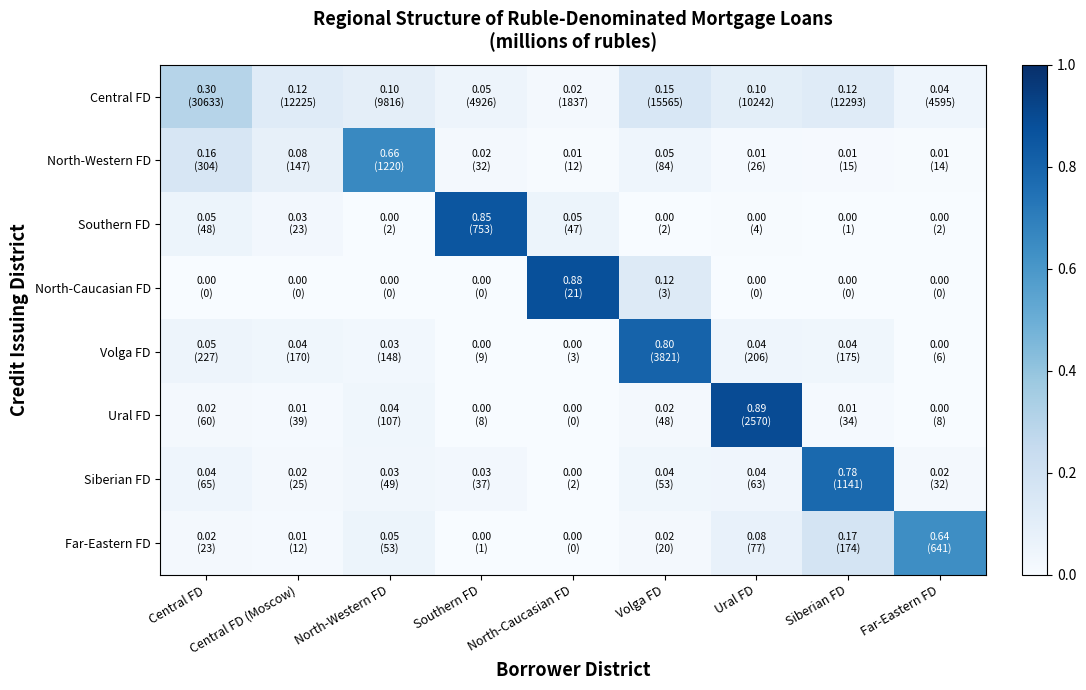

Reading right to left, what are all the values shown in this chart?

Central FD: Far-Eastern FD=0.0	Siberian FD=0.1	Ural FD=0.1	Volga FD=0.2	North-Caucasian FD=0.0	Southern FD=0.0	North-Western FD=0.1	Central FD (Moscow)=0.1	Central FD=0.3
North-Western FD: Far-Eastern FD=0.0	Siberian FD=0.0	Ural FD=0.0	Volga FD=0.0	North-Caucasian FD=0.0	Southern FD=0.0	North-Western FD=0.7	Central FD (Moscow)=0.1	Central FD=0.2
Southern FD: Far-Eastern FD=0.0	Siberian FD=0.0	Ural FD=0.0	Volga FD=0.0	North-Caucasian FD=0.1	Southern FD=0.9	North-Western FD=0.0	Central FD (Moscow)=0.0	Central FD=0.1
North-Caucasian FD: Far-Eastern FD=0.0	Siberian FD=0.0	Ural FD=0.0	Volga FD=0.1	North-Caucasian FD=0.9	Southern FD=0.0	North-Western FD=0.0	Central FD (Moscow)=0.0	Central FD=0.0
Volga FD: Far-Eastern FD=0.0	Siberian FD=0.0	Ural FD=0.0	Volga FD=0.8	North-Caucasian FD=0.0	Southern FD=0.0	North-Western FD=0.0	Central FD (Moscow)=0.0	Central FD=0.0
Ural FD: Far-Eastern FD=0.0	Siberian FD=0.0	Ural FD=0.9	Volga FD=0.0	North-Caucasian FD=0.0	Southern FD=0.0	North-Western FD=0.0	Central FD (Moscow)=0.0	Central FD=0.0
Siberian FD: Far-Eastern FD=0.0	Siberian FD=0.8	Ural FD=0.0	Volga FD=0.0	North-Caucasian FD=0.0	Southern FD=0.0	North-Western FD=0.0	Central FD (Moscow)=0.0	Central FD=0.0
Far-Eastern FD: Far-Eastern FD=0.6	Siberian FD=0.2	Ural FD=0.1	Volga FD=0.0	North-Caucasian FD=0.0	Southern FD=0.0	North-Western FD=0.1	Central FD (Moscow)=0.0	Central FD=0.0